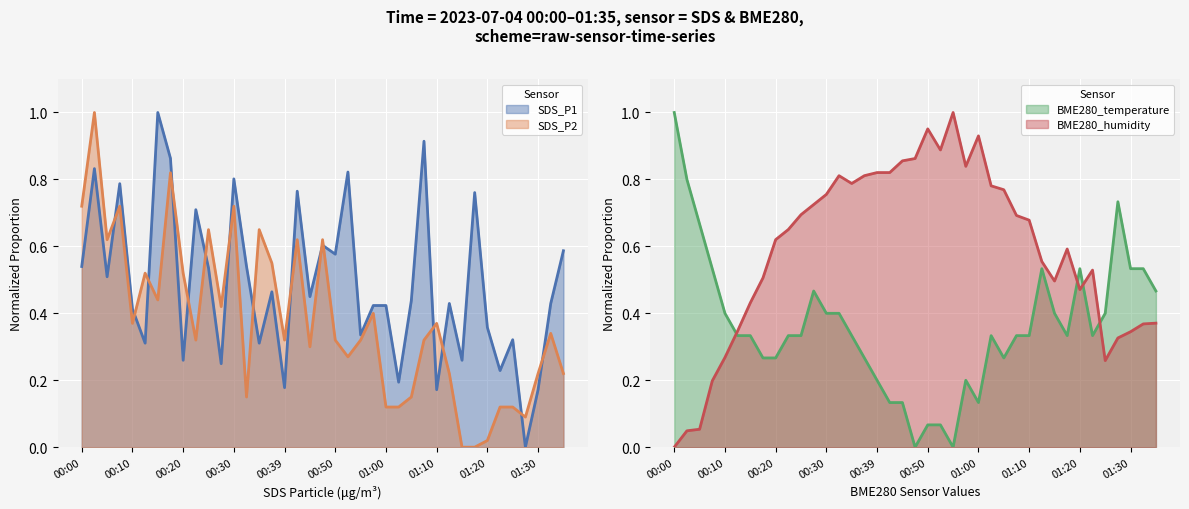

What is the greatest value displayed?

1.0